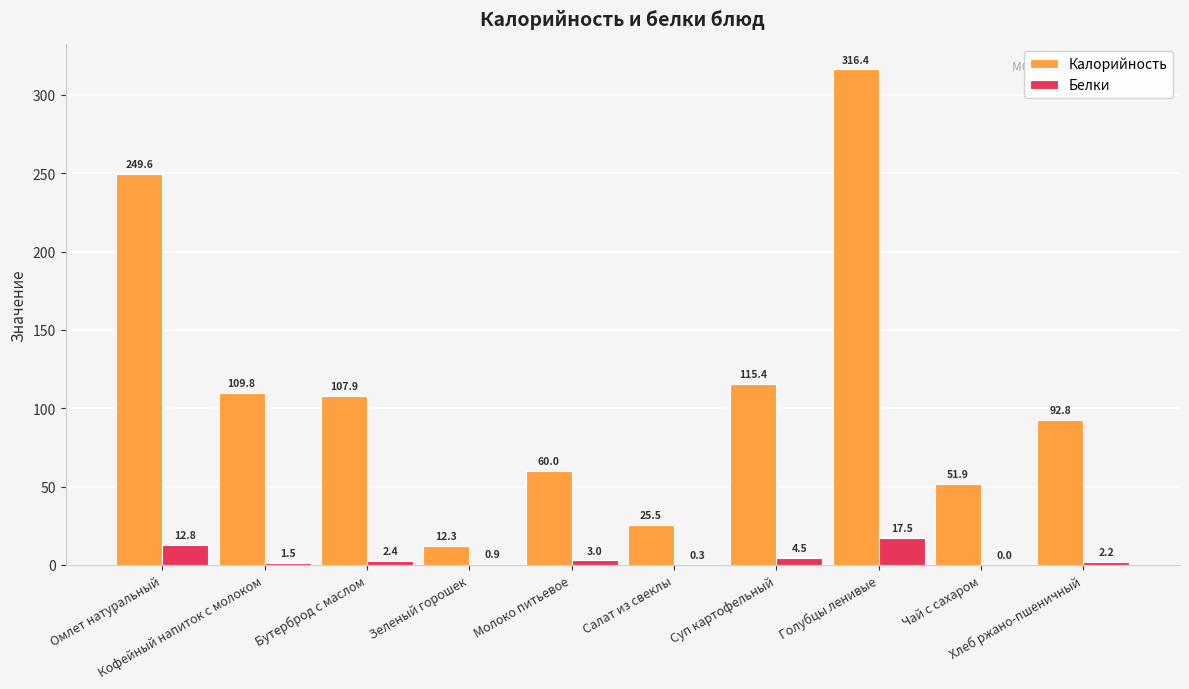

What is the maximum value for Белки?

17.5